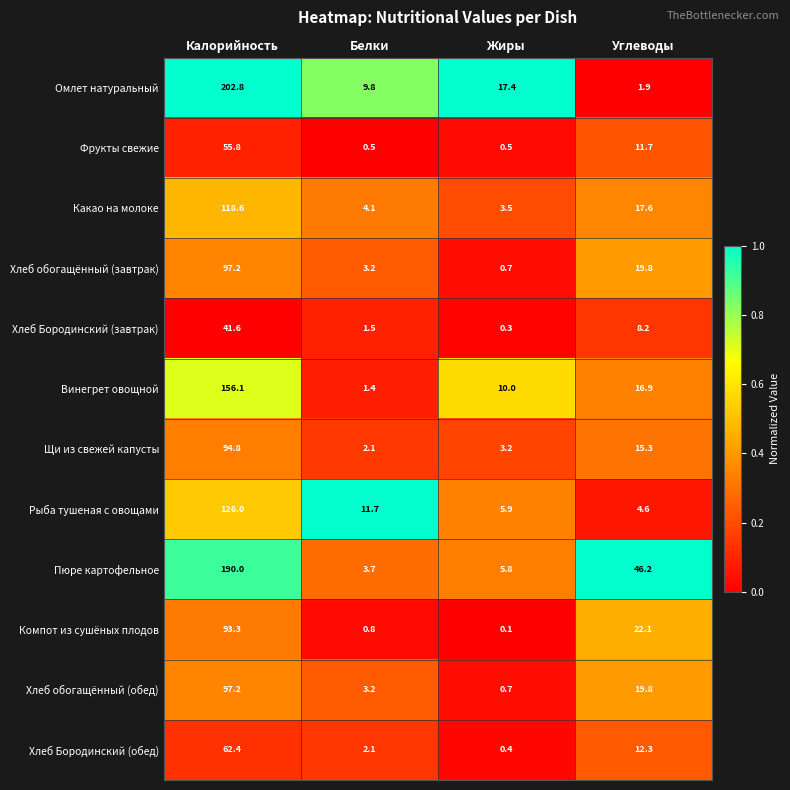

What is the greatest value displayed?

202.8